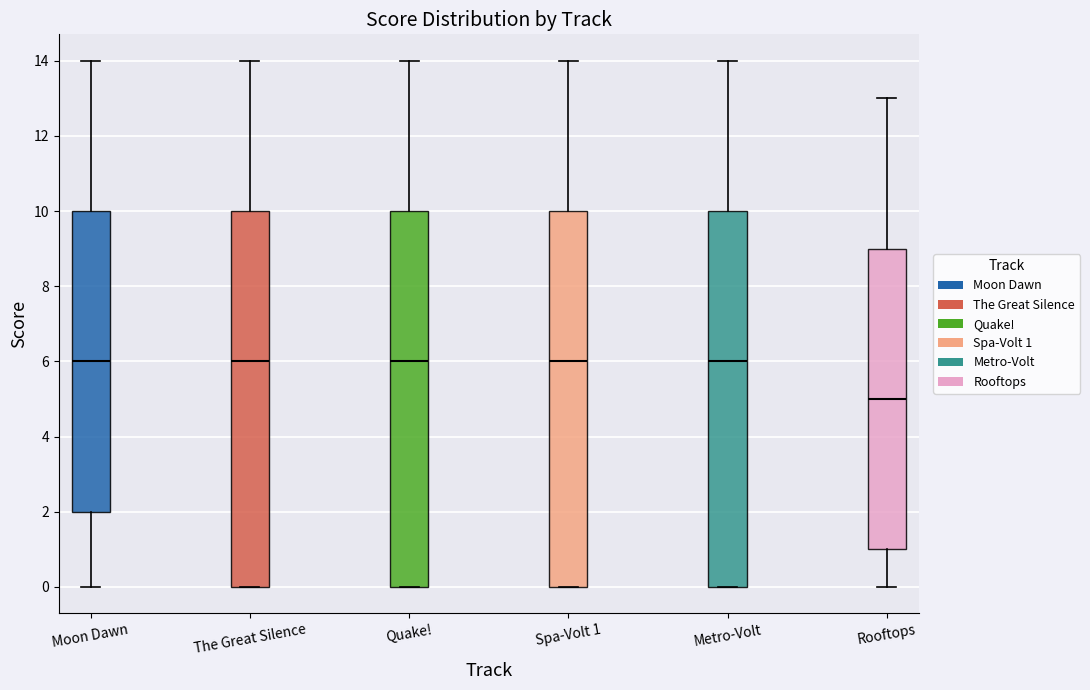

Which box's median line is the lowest?

Rooftops